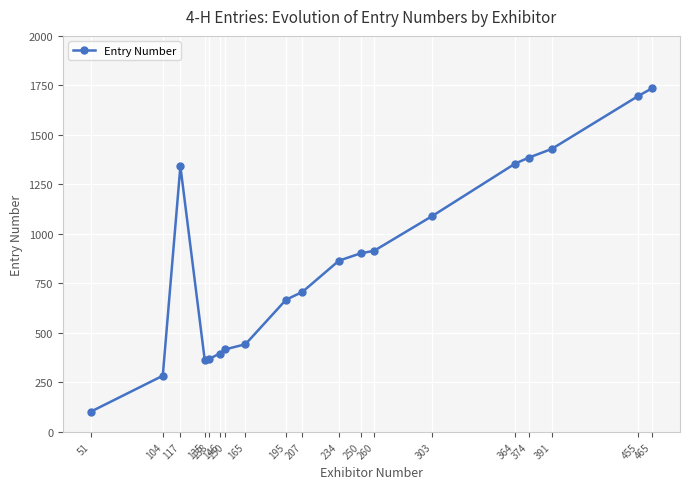

Count the number of data series in this chart.

1